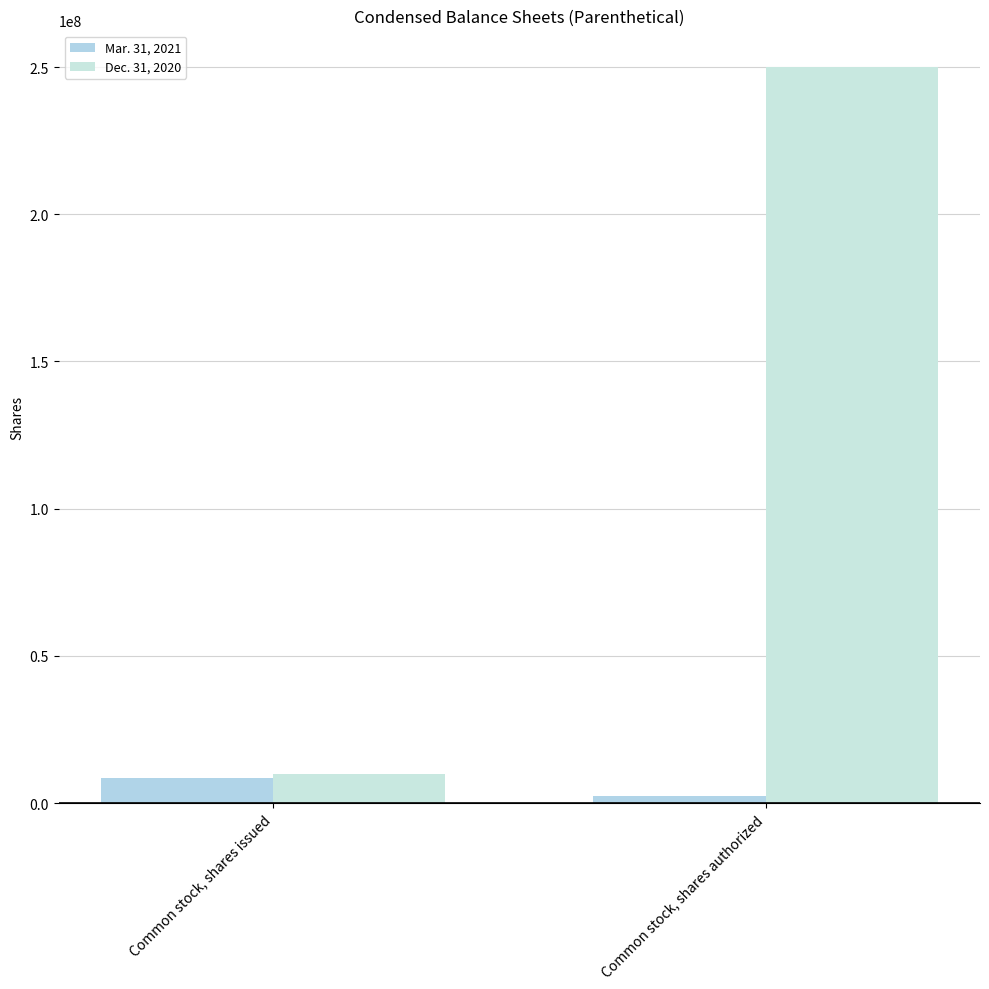

How many values in the Dec. 31, 2020 series are below 250000000?

1